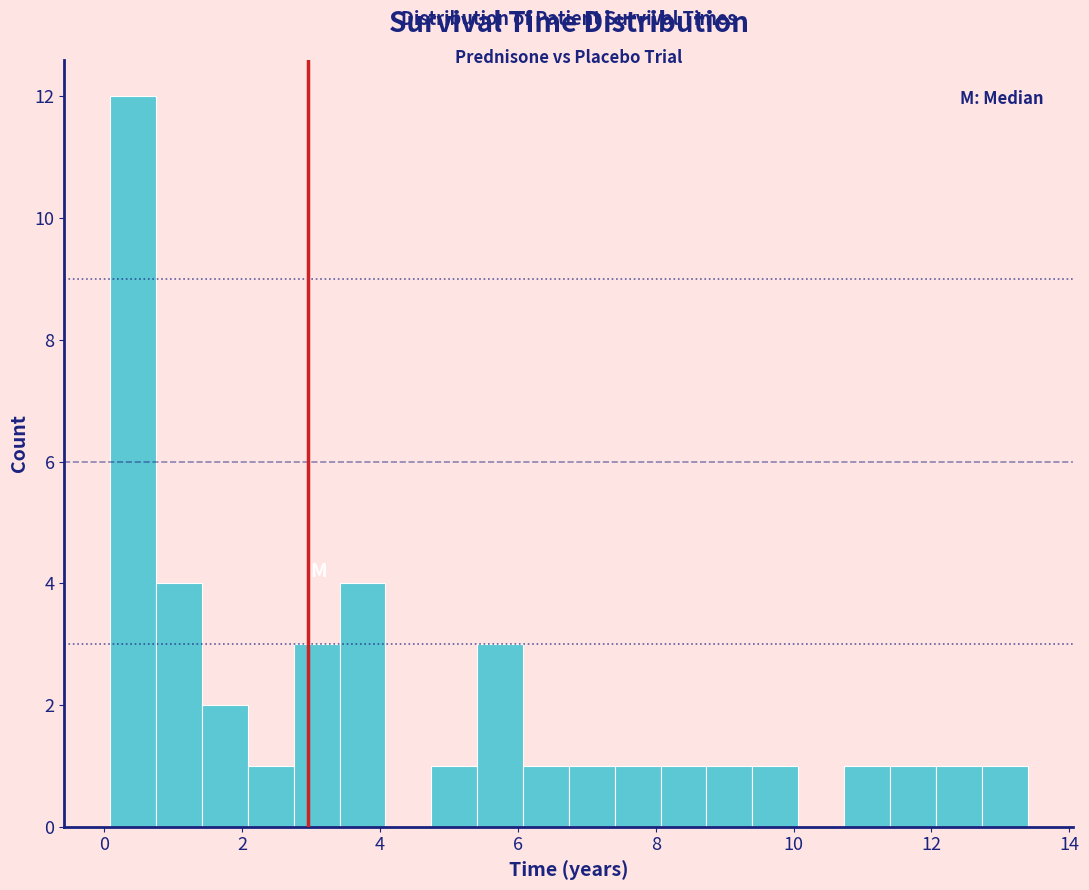

Read against the x-axis, roughly where is the centre of the tallest bar?

0.4